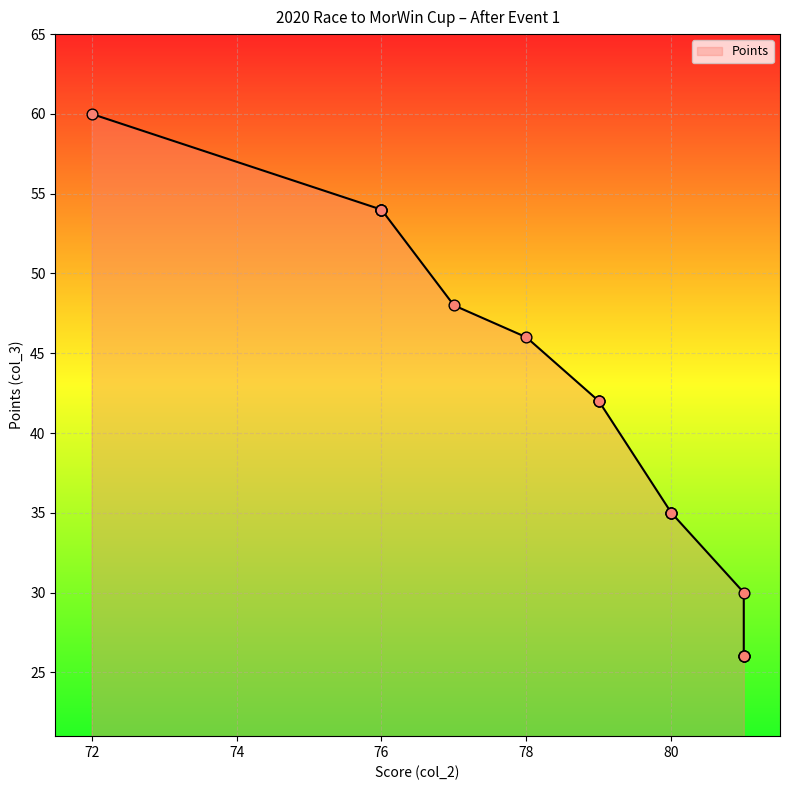

Approximately how many times larger is the value at 80 compared to 81?

1.3